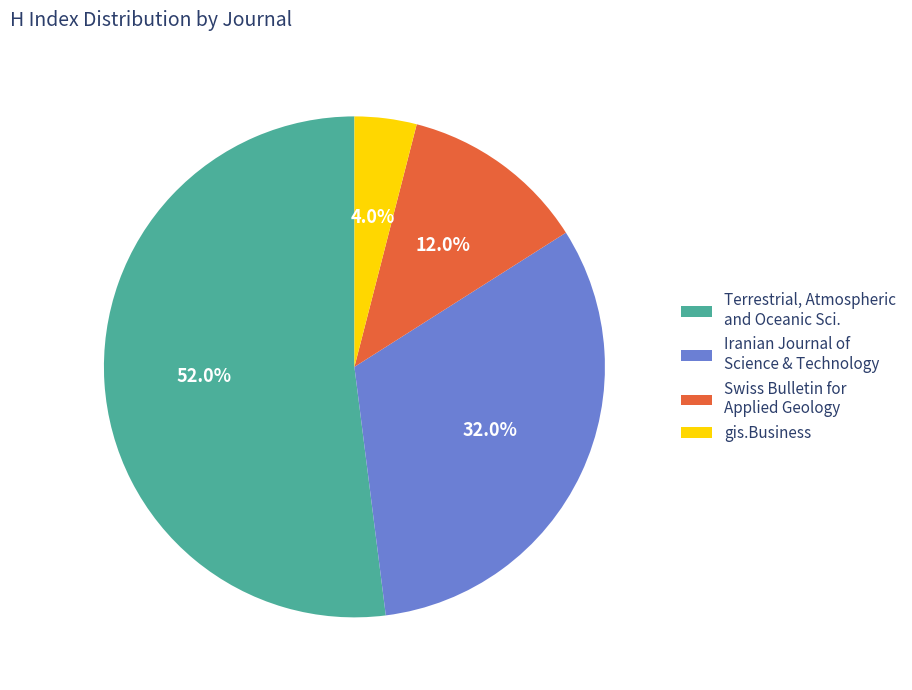

Between Swiss Bulletin for Applied Geology and Terrestrial, Atmospheric and Oceanic Sci., which is larger?

Terrestrial, Atmospheric and Oceanic Sci.